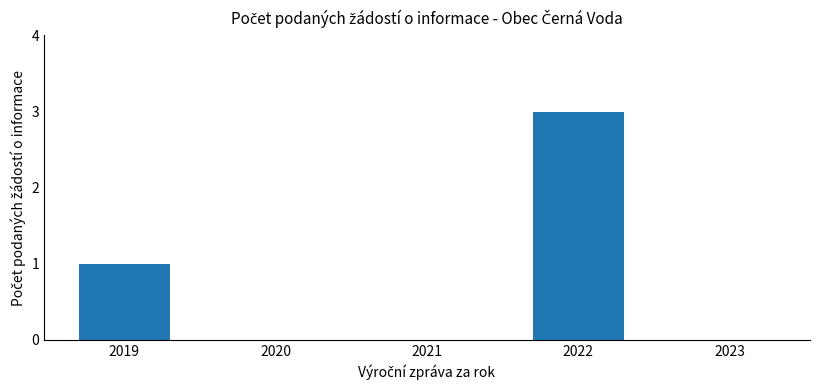

Are the bars grouped side by side (vs. stacked)?

No